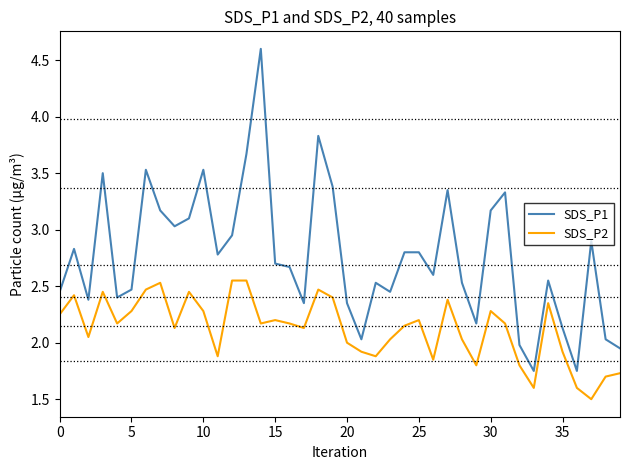

True or false: SDS_P2 and SDS_P1 cross at least once.

False